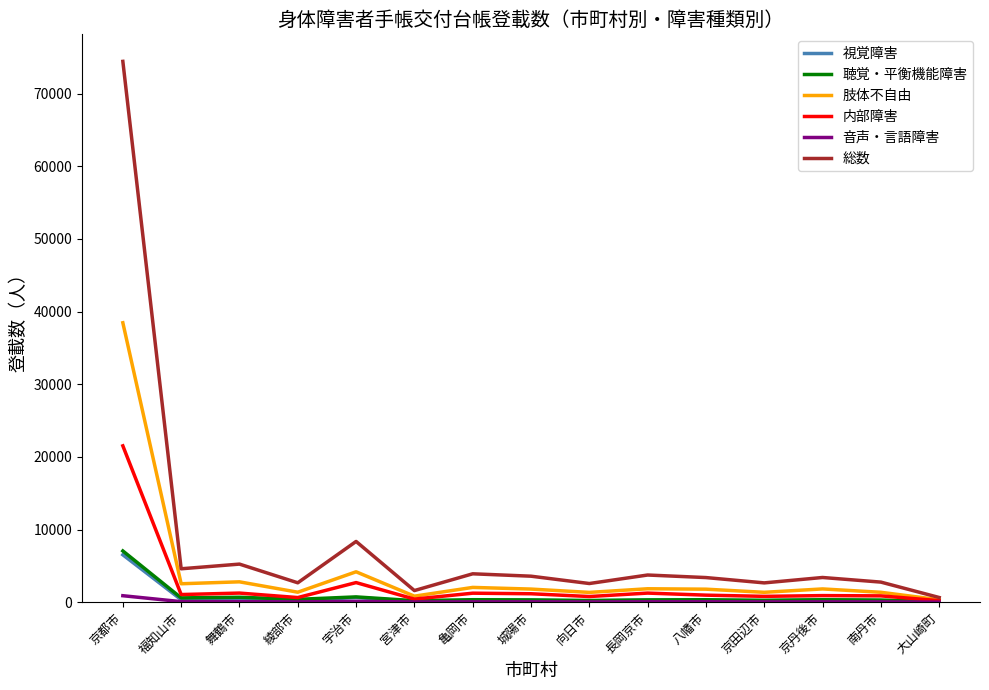

Which label corresponds to the largest value in the chart?

京都市